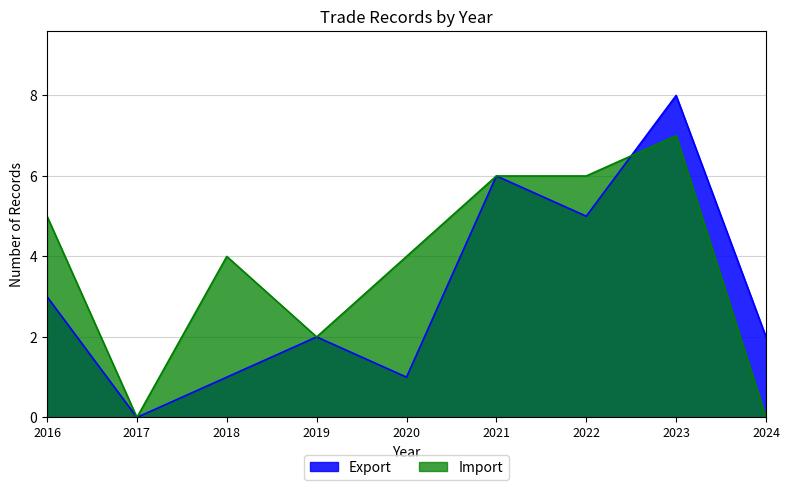

Which category has the lowest value in the Export series?

2017